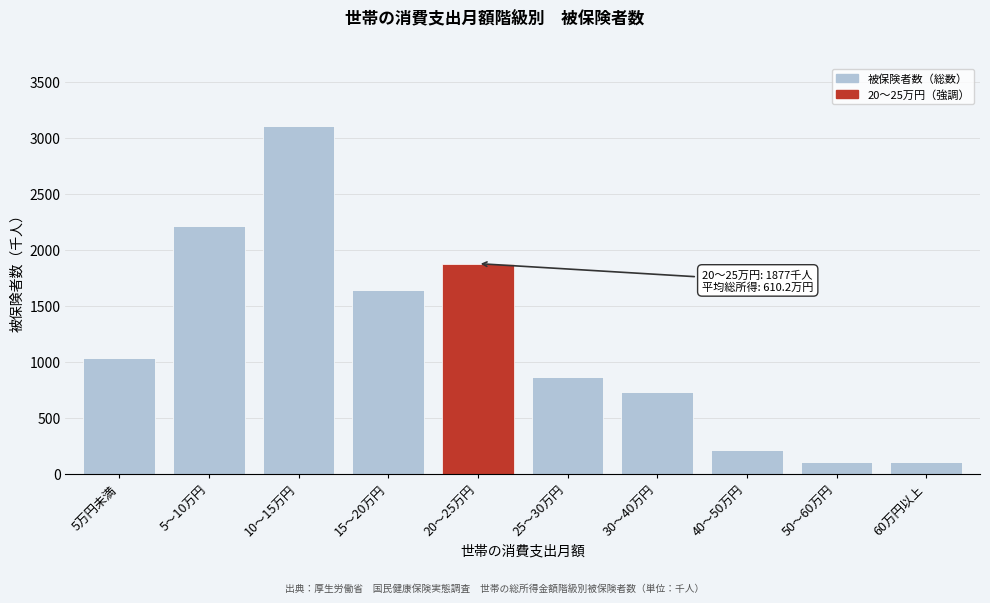

What is the difference between the maximum and minimum values?

3006